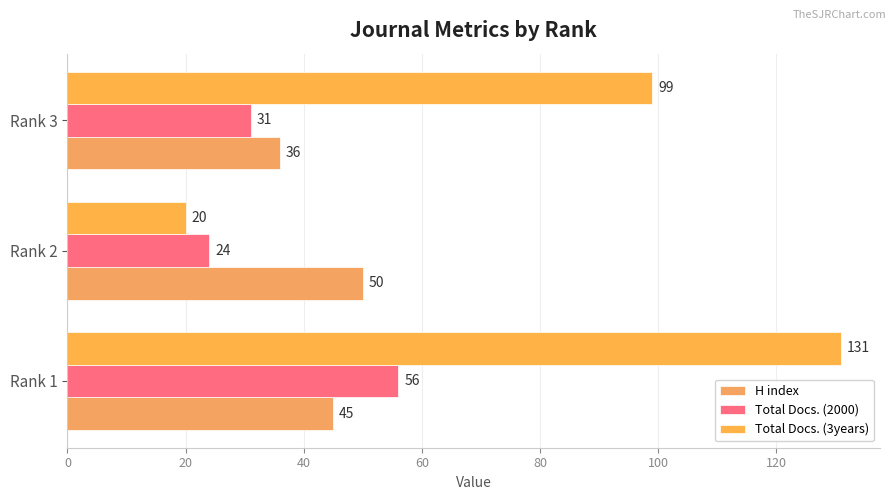

How many values in the Total Docs. (3years) series are below 99?

1